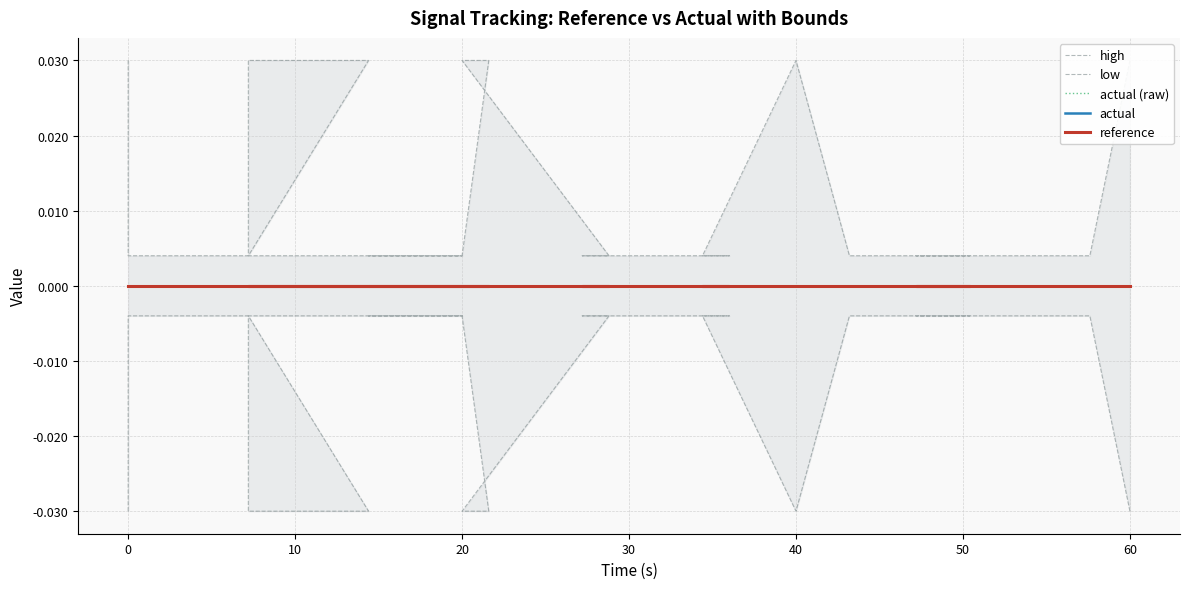

True or false: actual (raw) has more than 0 points higher than both neighbors.

False